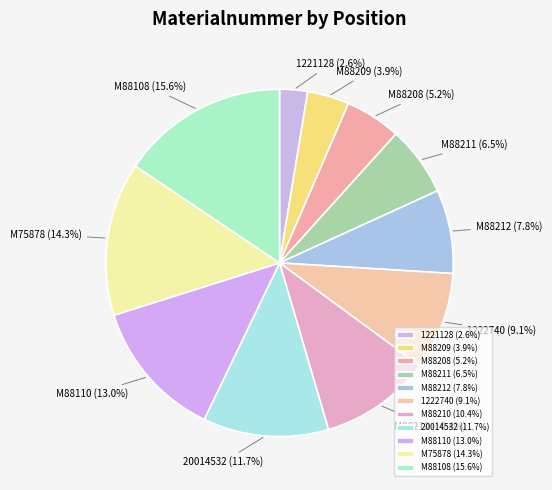

What percentage is the 1221128 slice, to the nearest percent?

3%